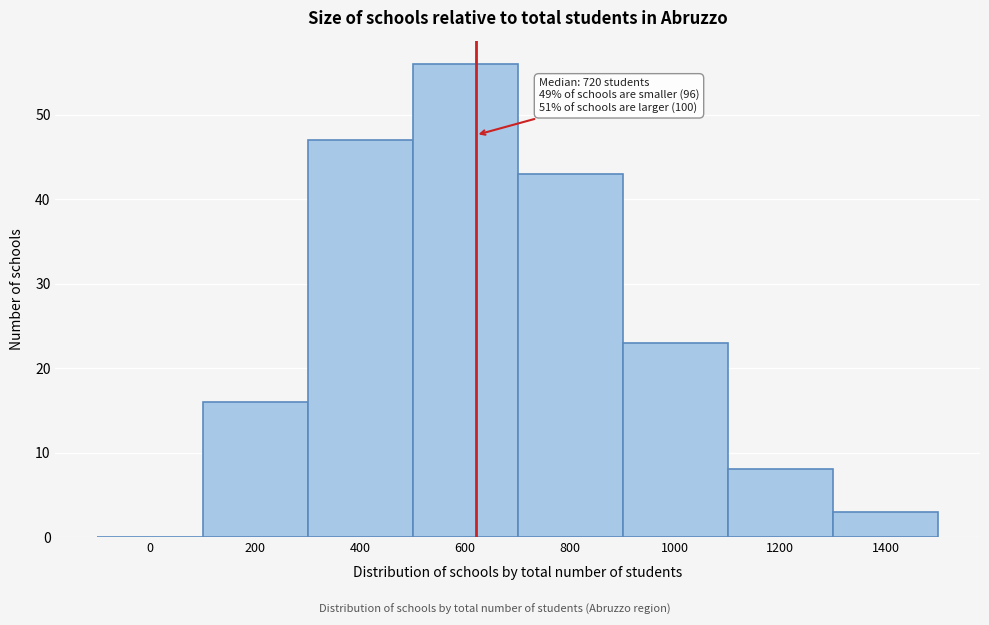

Is it true that the value at 1400 is 3?

True